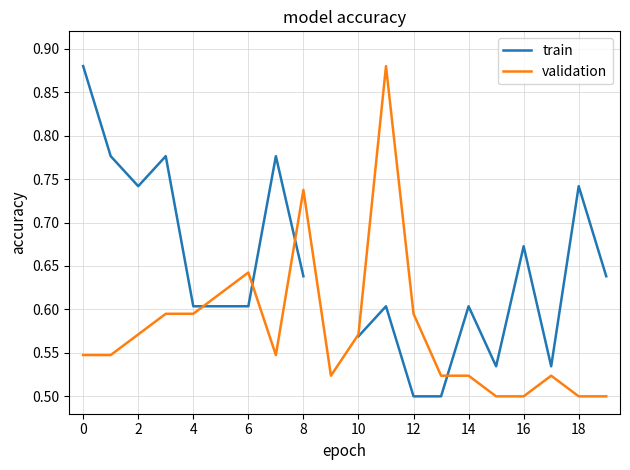

The validation series shows 0.8 at 16. True or false?

False